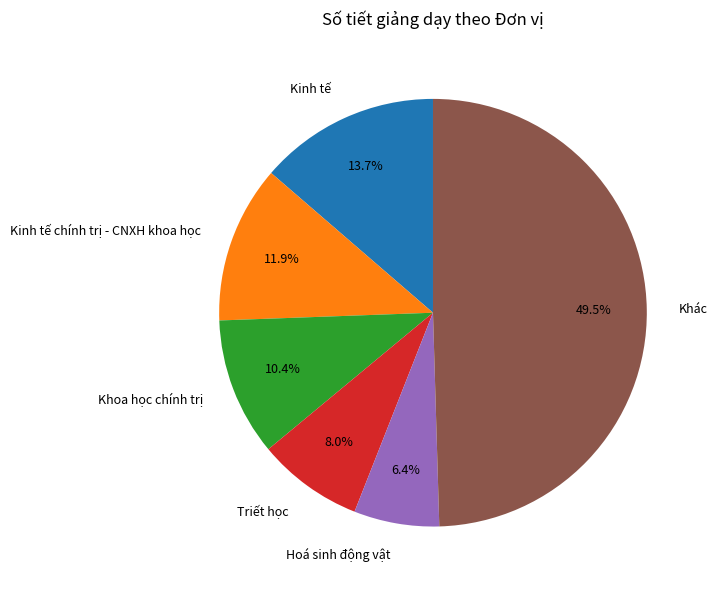

Do Khoa học chính trị and Triết học together represent more than half of the pie?

No